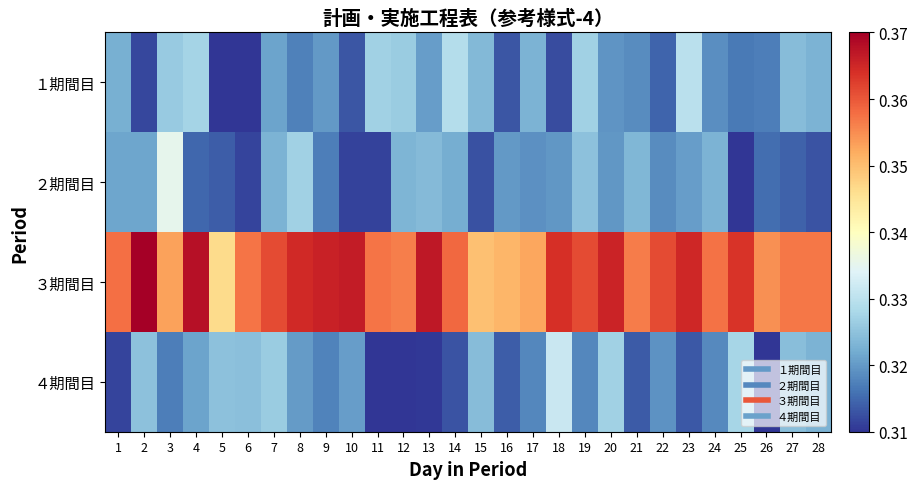

What is the total value across all series at 24?

1.3